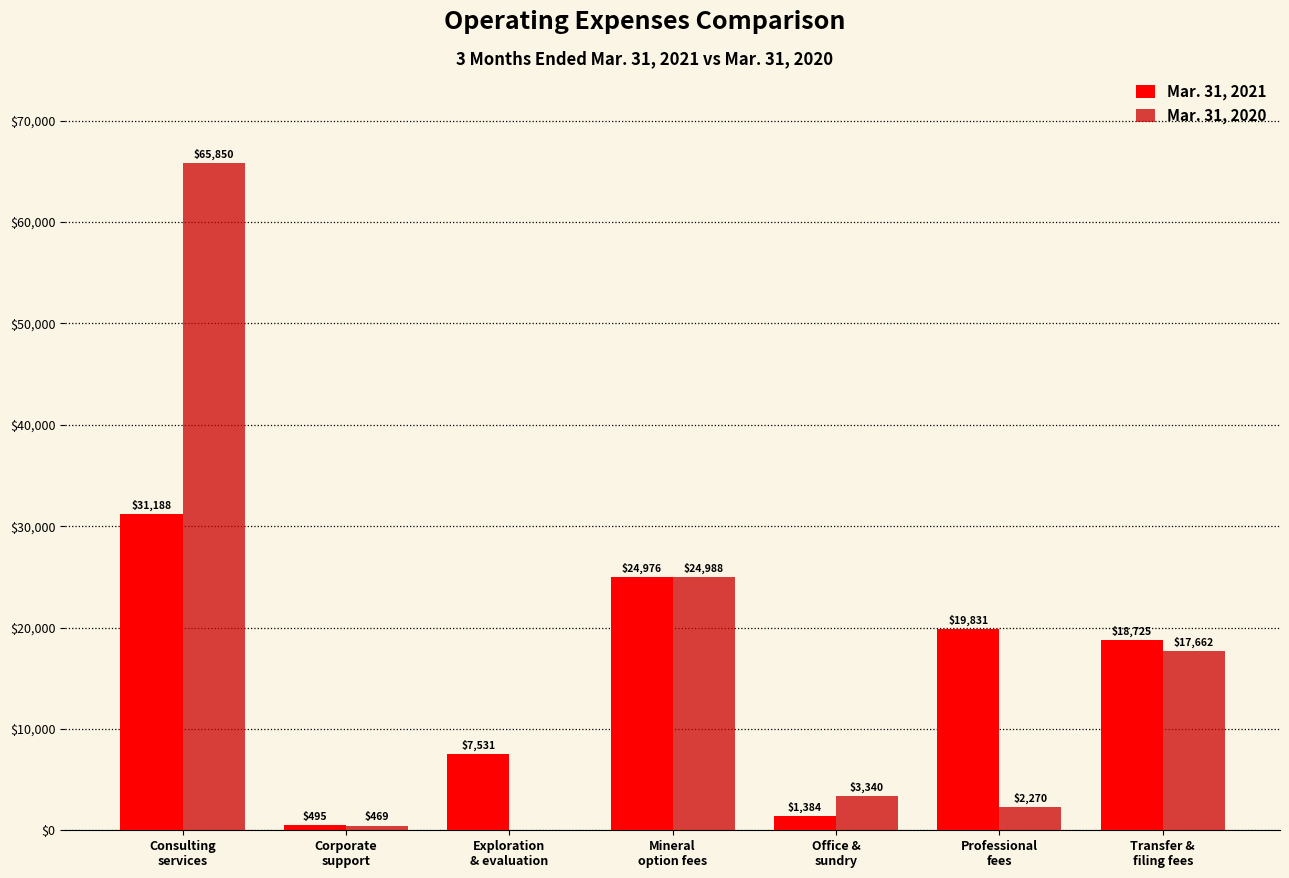

What is the maximum value for Mar. 31, 2021?

31188